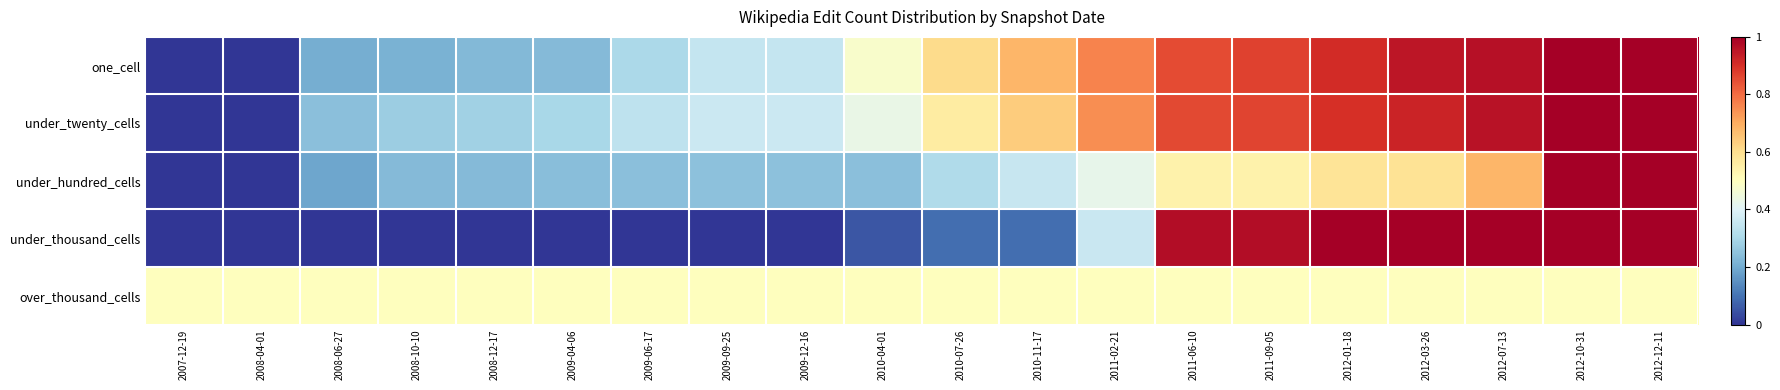

What is the total value across all series at 2010-11-17?

2.3